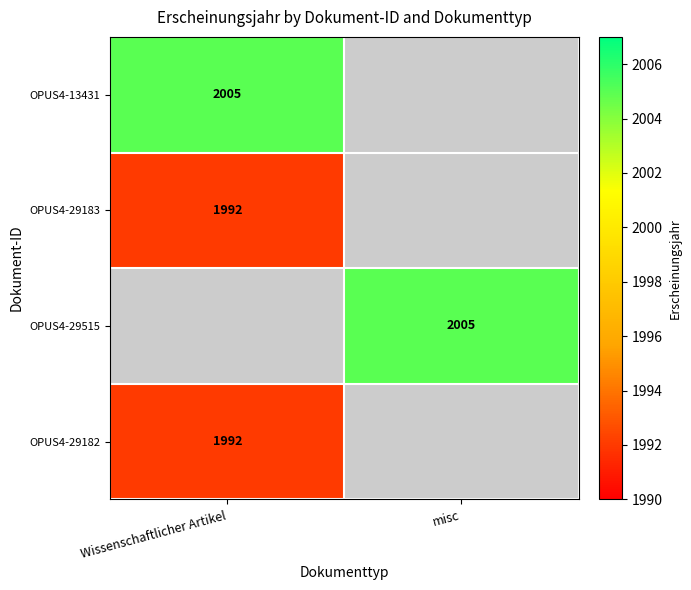

The OPUS4-13431 series shows 3524 at Wissenschaftlicher Artikel. True or false?

False